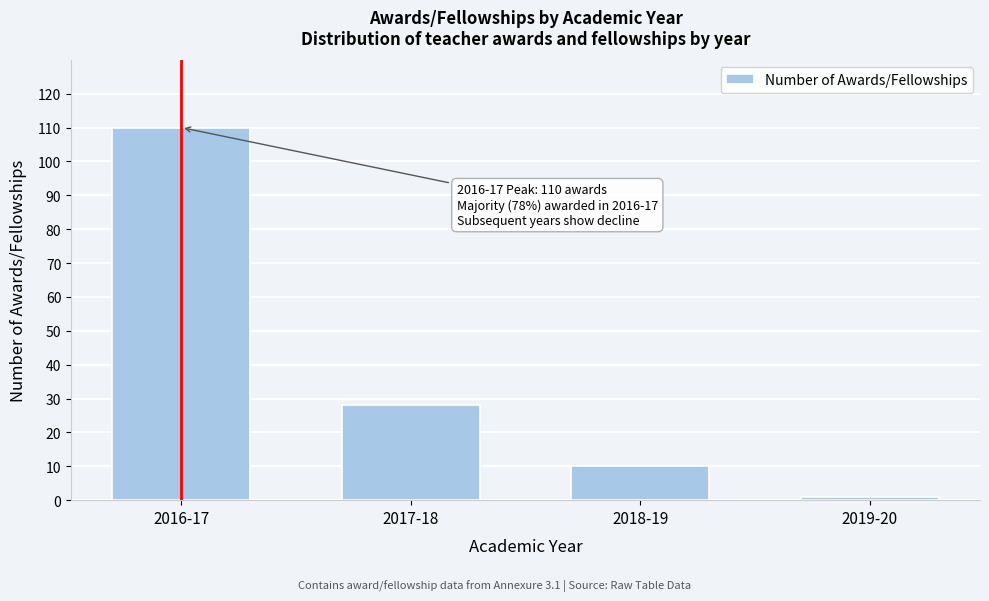

Reading right to left, extract all data points from this chart.

1	10	28	110